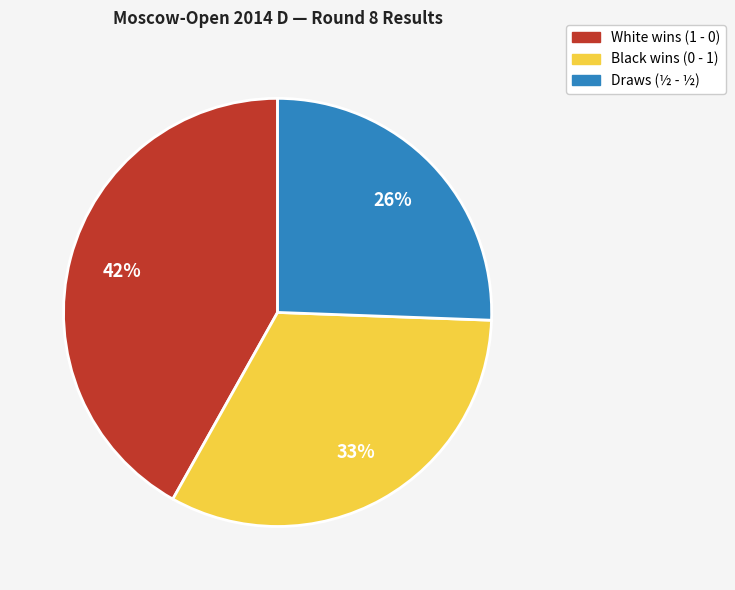

Is there a majority slice in this chart?

No